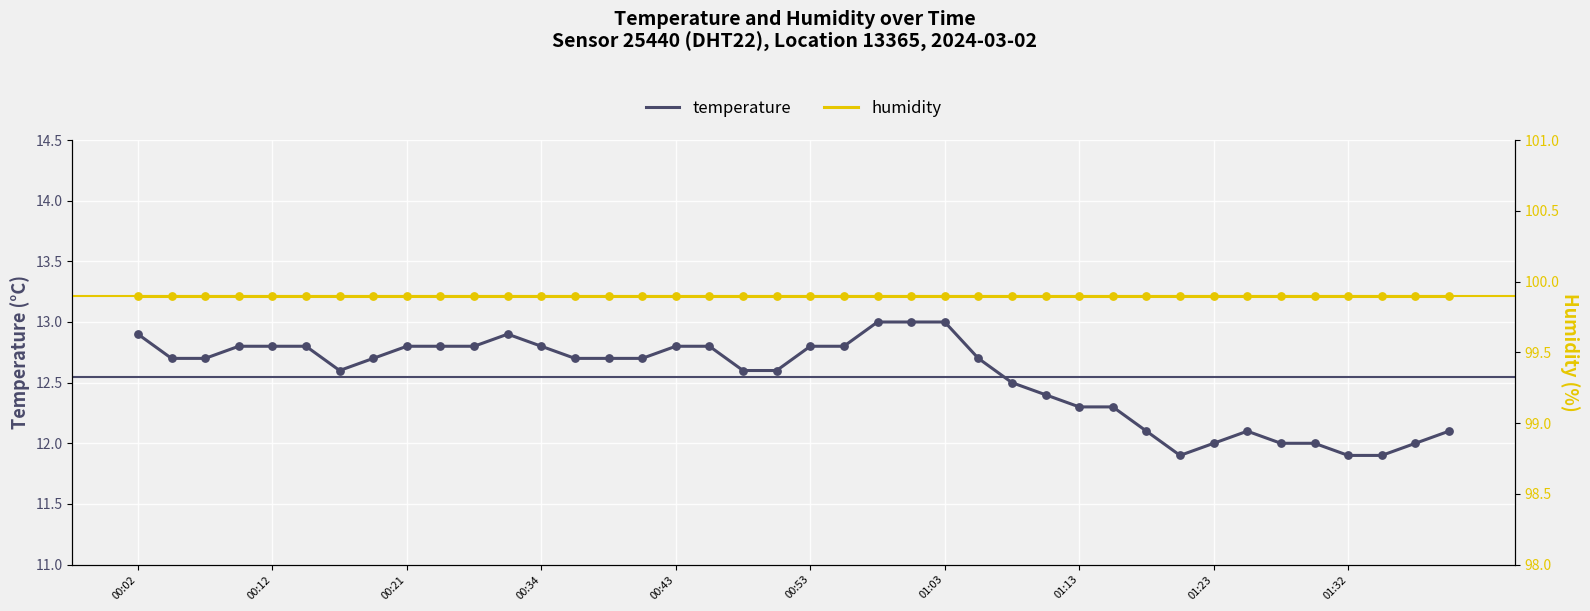

At which category is the sum across all series the highest?

22